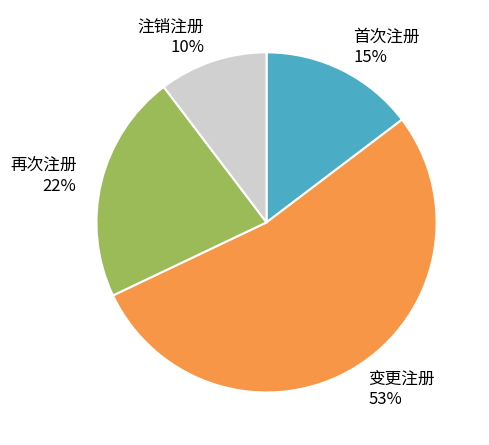

Does 变更注册 represent more than half of the total?

Yes